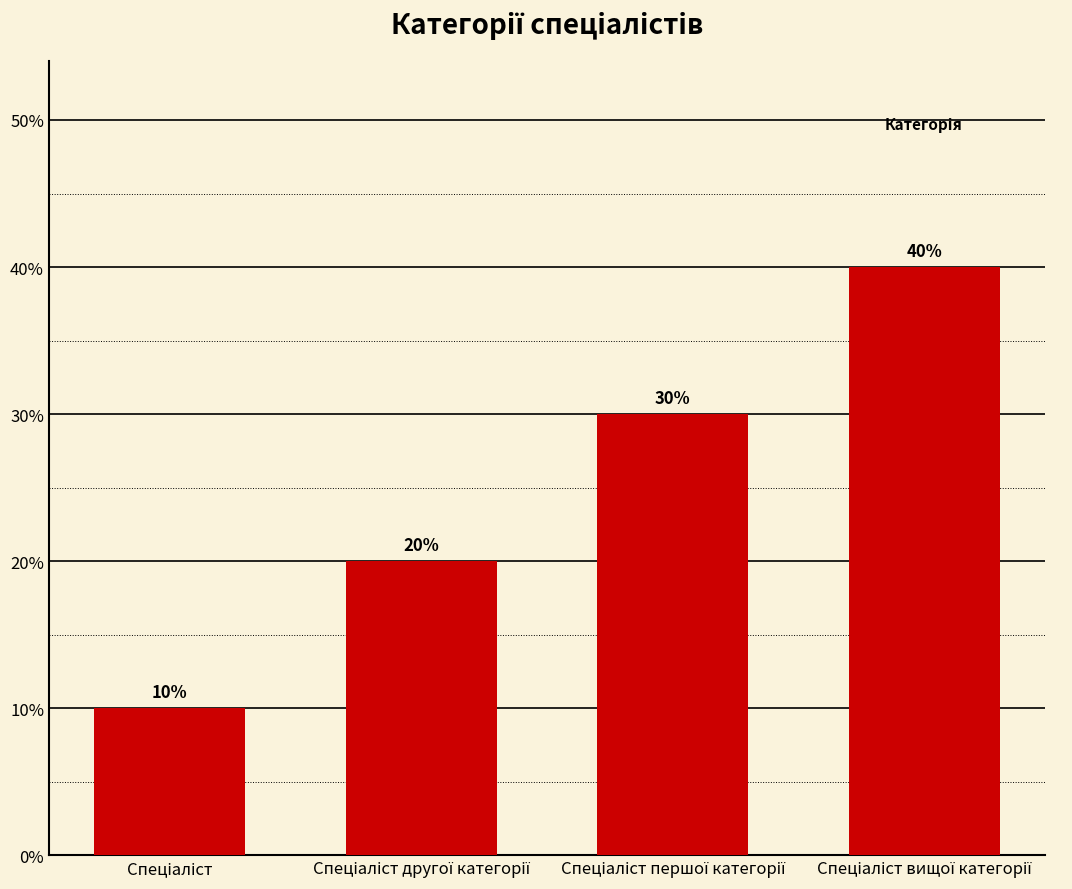

True or false: the data shows 0.0 at Спеціаліст.

False